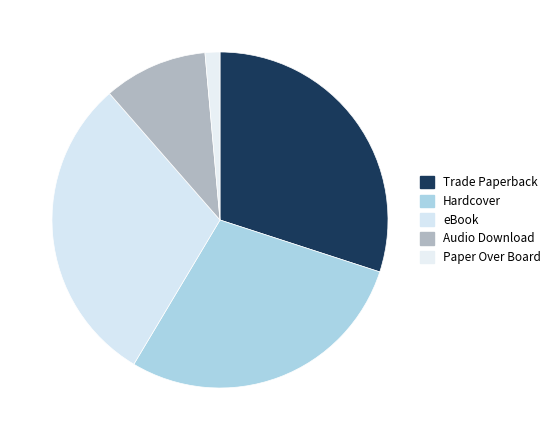

Does any single category account for the majority?

No